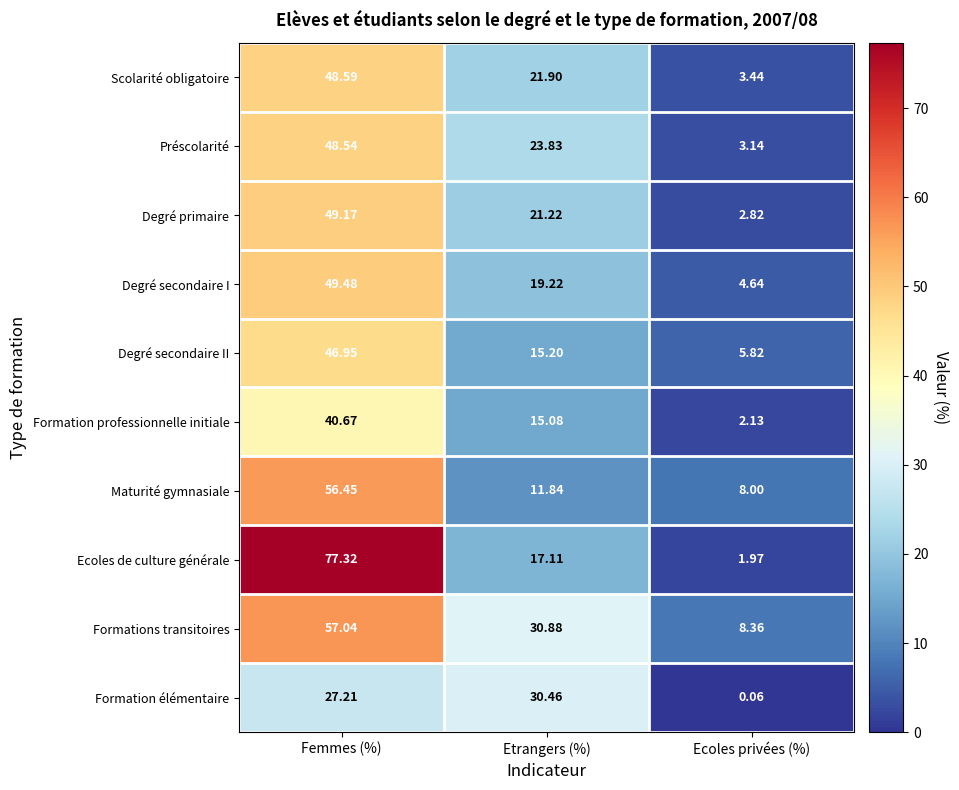

Between Etrangers (%) and Ecoles privées (%), which series saw the biggest shift?

Formation élémentaire